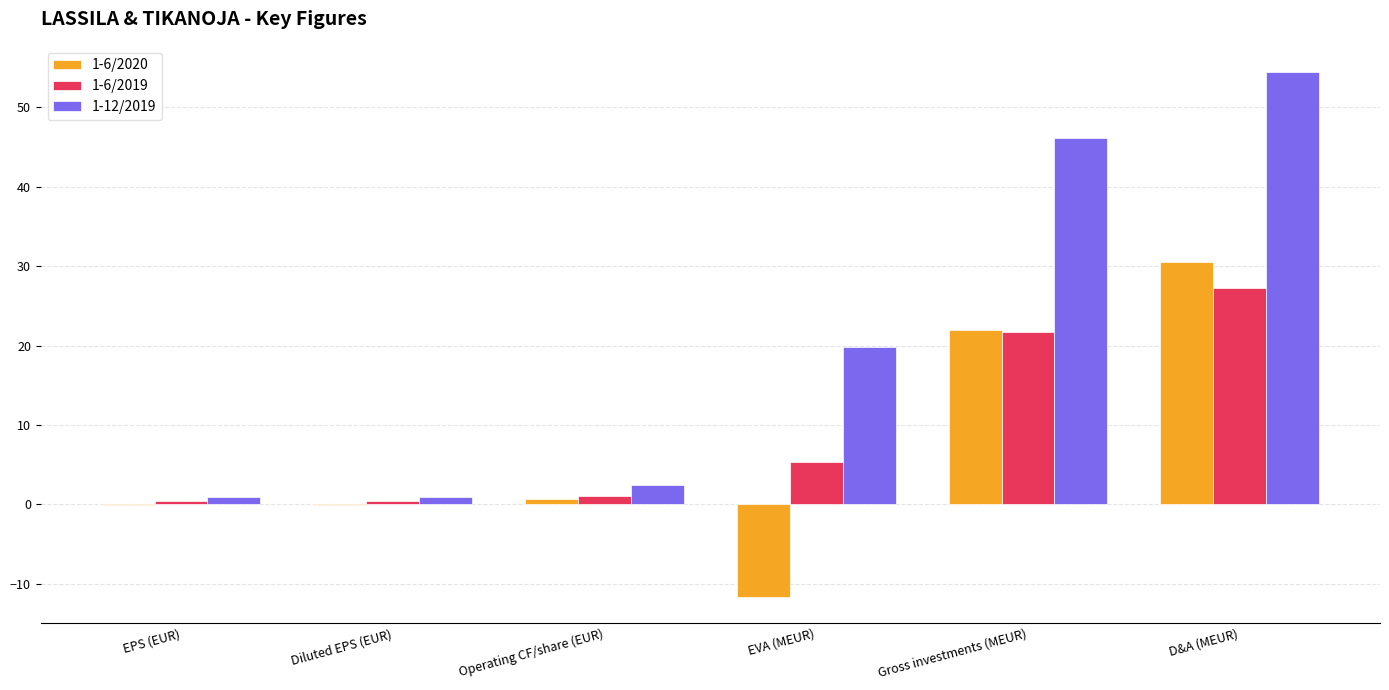

What is the total value across all series at Gross investments (MEUR)?

89.9